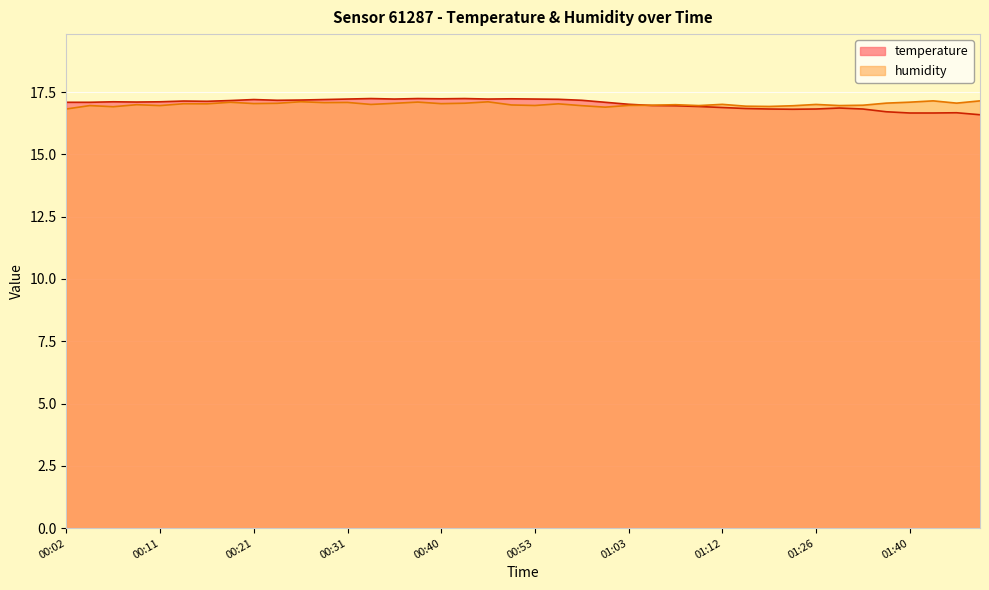

Reading left to right, transcribe all the data shown in this chart.

temperature: 17.1	17.1	17.1	17.1	17.1	17.1	17.1	17.2	17.2	17.2	17.2	17.2	17.2	17.2	17.2	17.2	17.2	17.2	17.2	17.2	17.2	17.2	17.2	17.1	17.0	17.0	16.9	16.9	16.9	16.8	16.8	16.8	16.8	16.9	16.8	16.7	16.7	16.7	16.7	16.6
humidity: 16.8	17.0	16.9	17.0	17.0	17.0	17.0	17.1	17.0	17.0	17.1	17.1	17.1	17.0	17.0	17.1	17.0	17.1	17.1	17.0	17.0	17.0	17.0	16.9	17.0	17.0	17.0	17.0	17.0	16.9	16.9	17.0	17.0	17.0	17.0	17.1	17.1	17.1	17.1	17.1